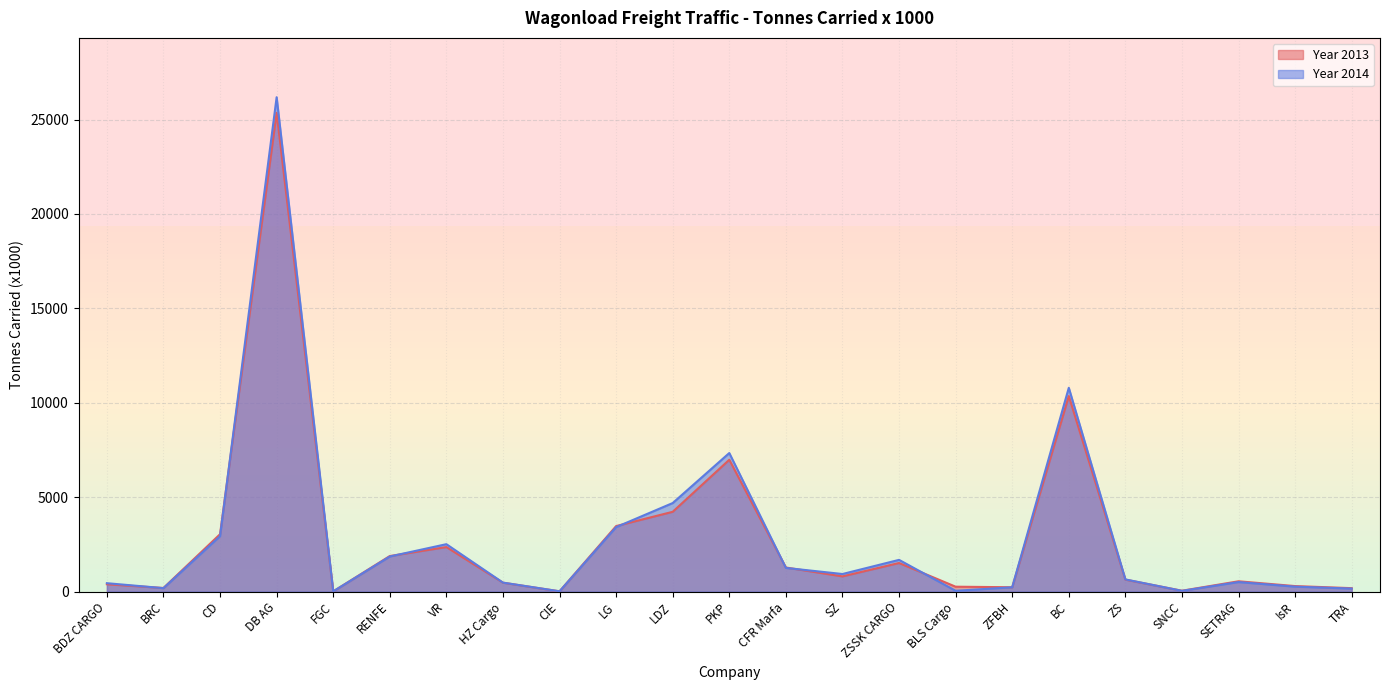

The value of Year 2014 at SETRAG is 781. True or false?

False